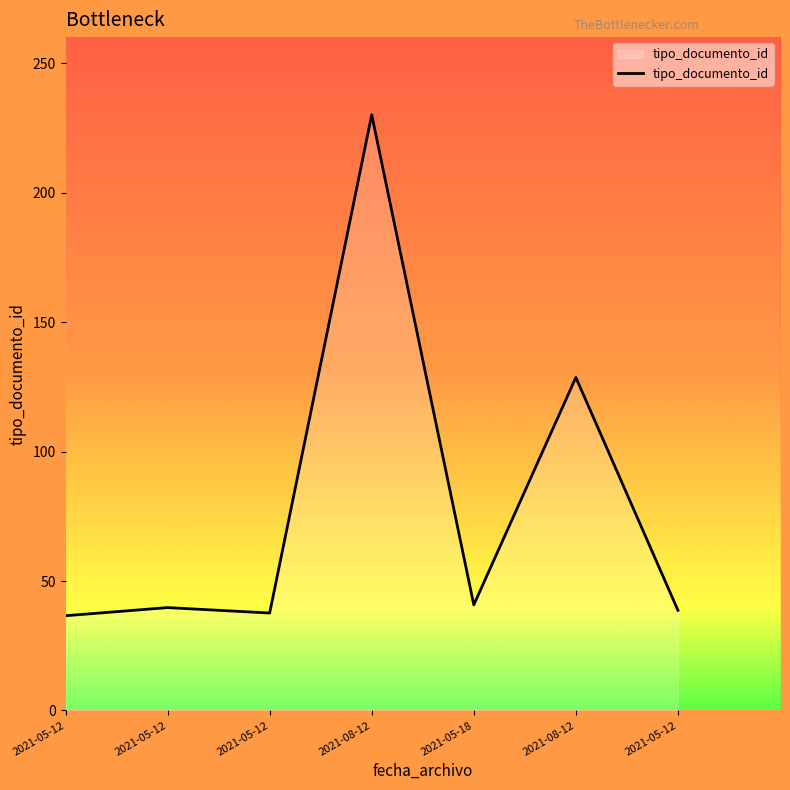

What is the difference between the values at 2021-05-12 and 2021-05-12?

2.1